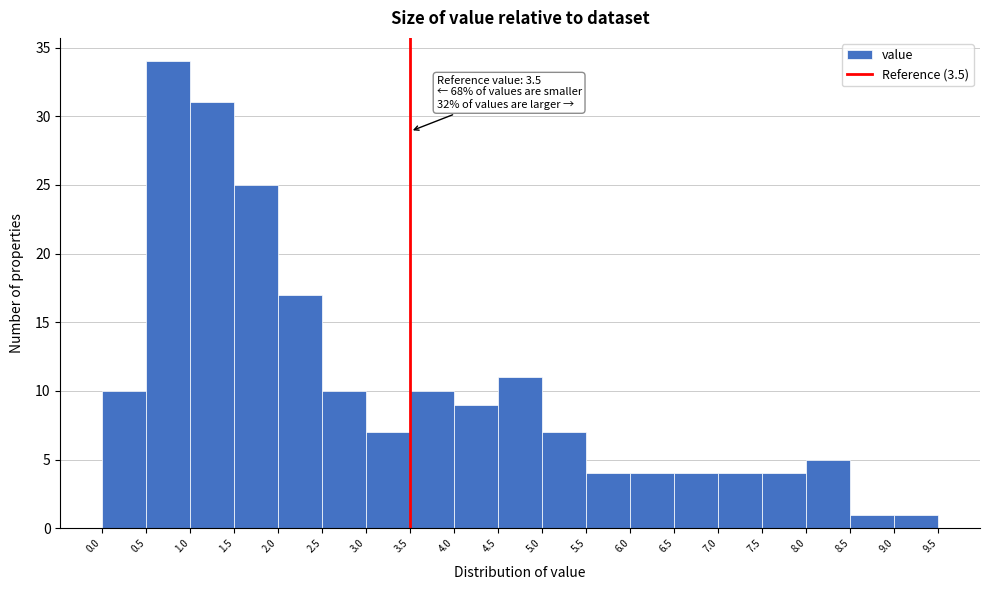

Which range on the x-axis has the tallest bar?

0.5 to 1.0